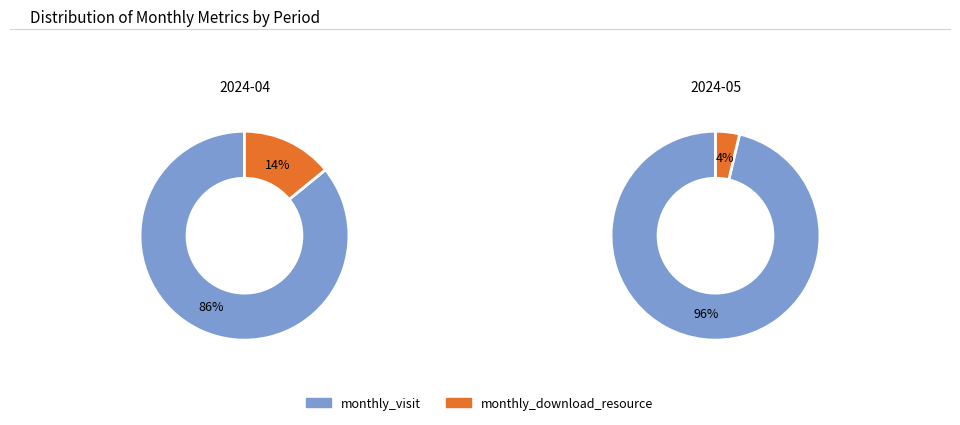

How many slices are in this pie chart?

2